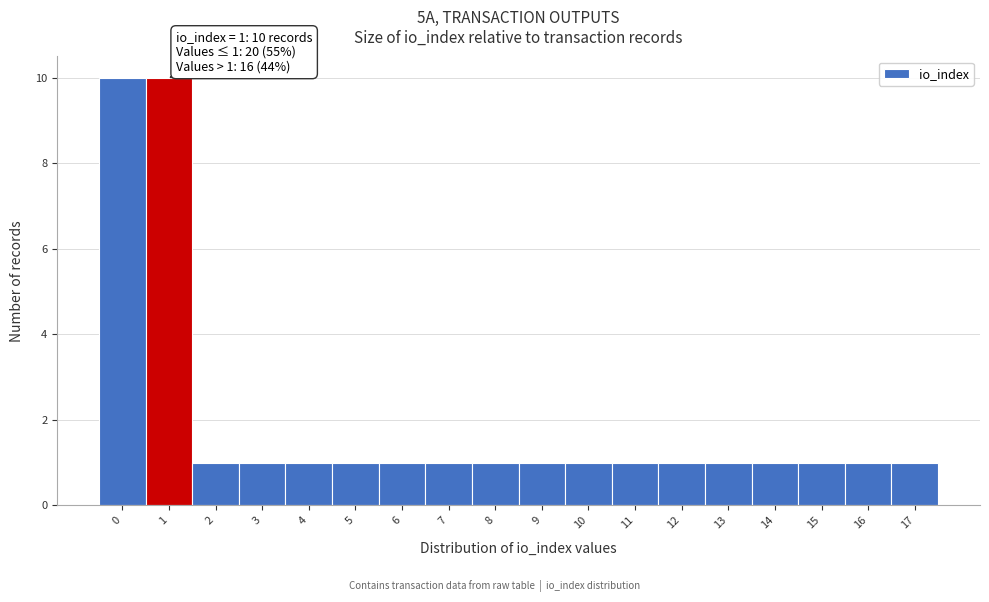

Reading left to right, list all the values displayed in this chart.

0=10	1=10	2=1	3=1	4=1	5=1	6=1	7=1	8=1	9=1	10=1	11=1	12=1	13=1	14=1	15=1	16=1	17=1